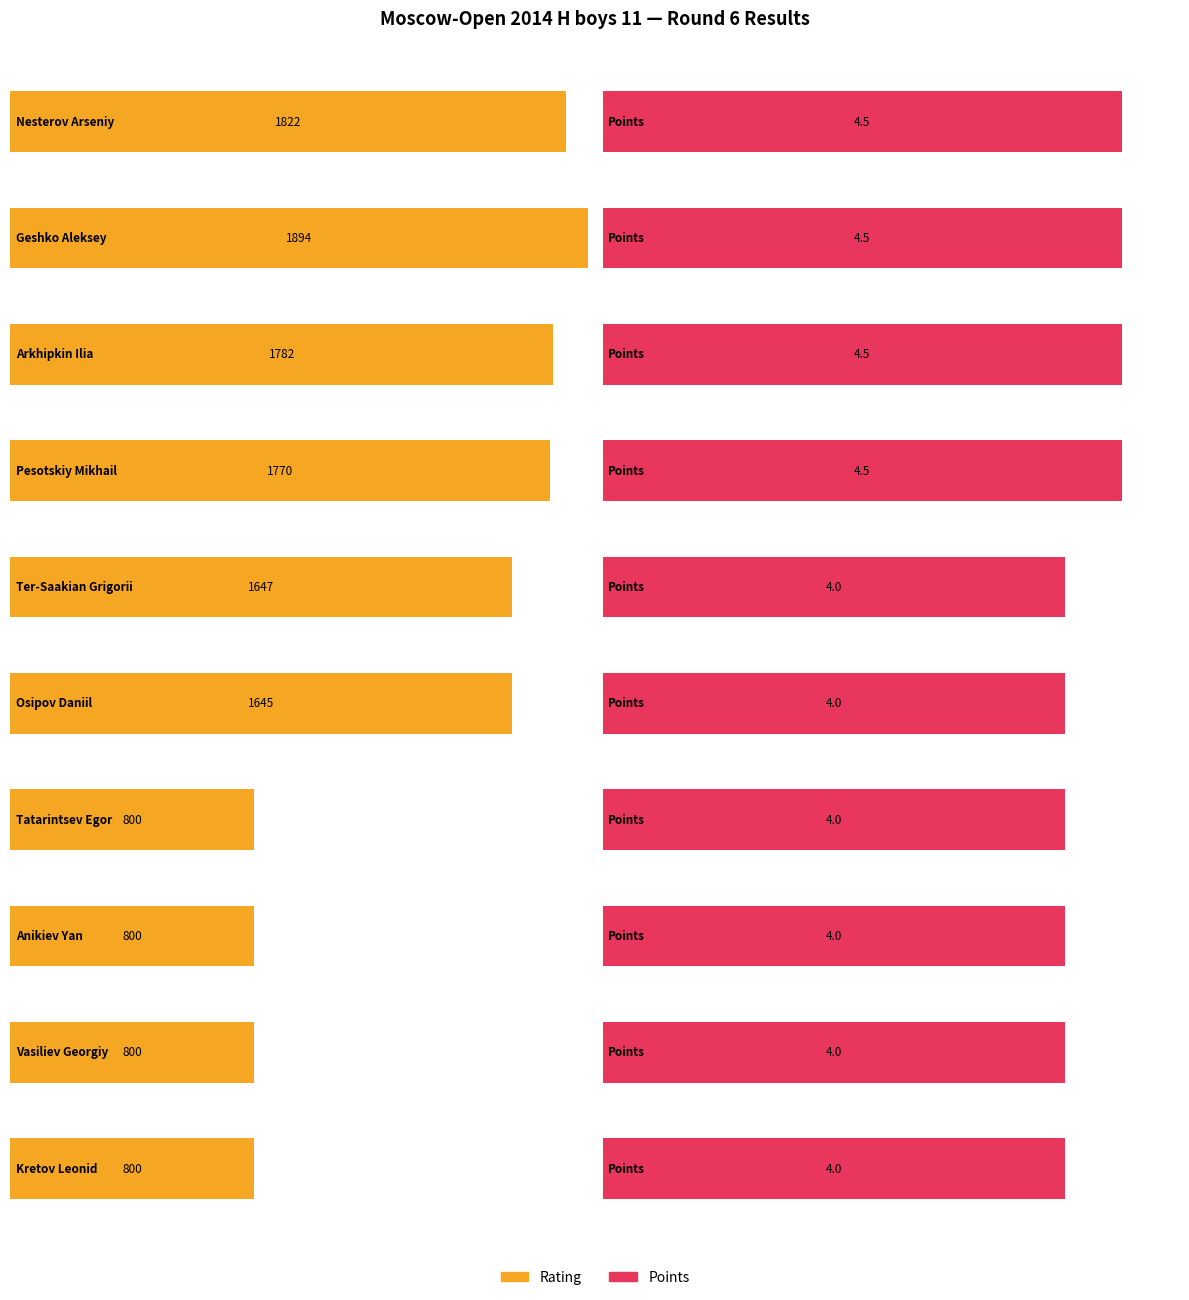

What position from the left is Arkhipkin Ilia?

3